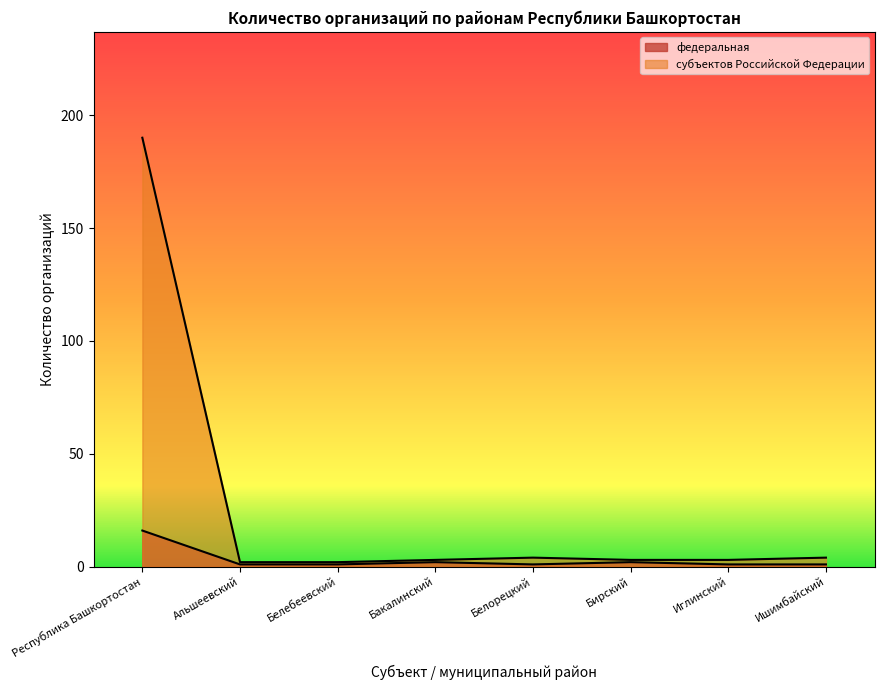

What is the minimum value shown in the chart?

1